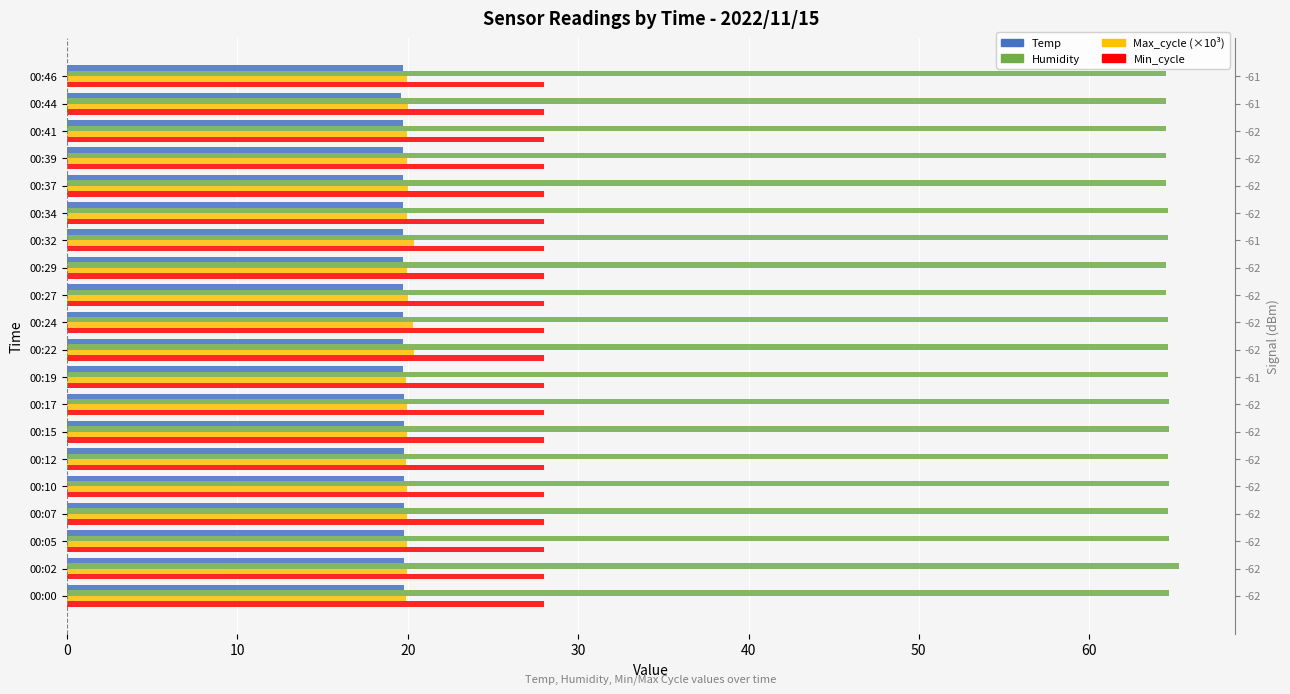

What is the difference between the maximum and minimum values in the Max_cycle (×10³) series?

0.5